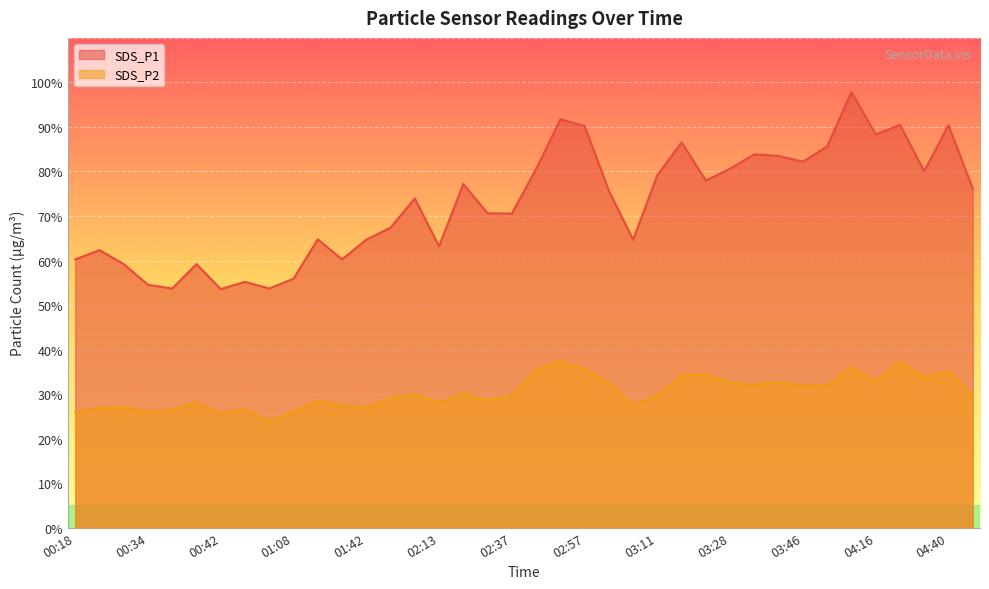

Rank the categories by SDS_P2 value from lowest to highest.

00:57, 00:42, 00:18, 00:34, 01:08, 00:37, 00:44, 00:21, 01:42, 00:32, 01:40, 03:08, 02:13, 00:39, 01:27, 02:28, 02:02, 04:49, 03:11, 02:37, 02:07, 02:16, 03:48, 03:46, 03:34, 02:59, 03:28, 03:44, 04:16, 04:35, 03:13, 03:16, 04:40, 02:40, 02:57, 03:51, 04:30, 02:54